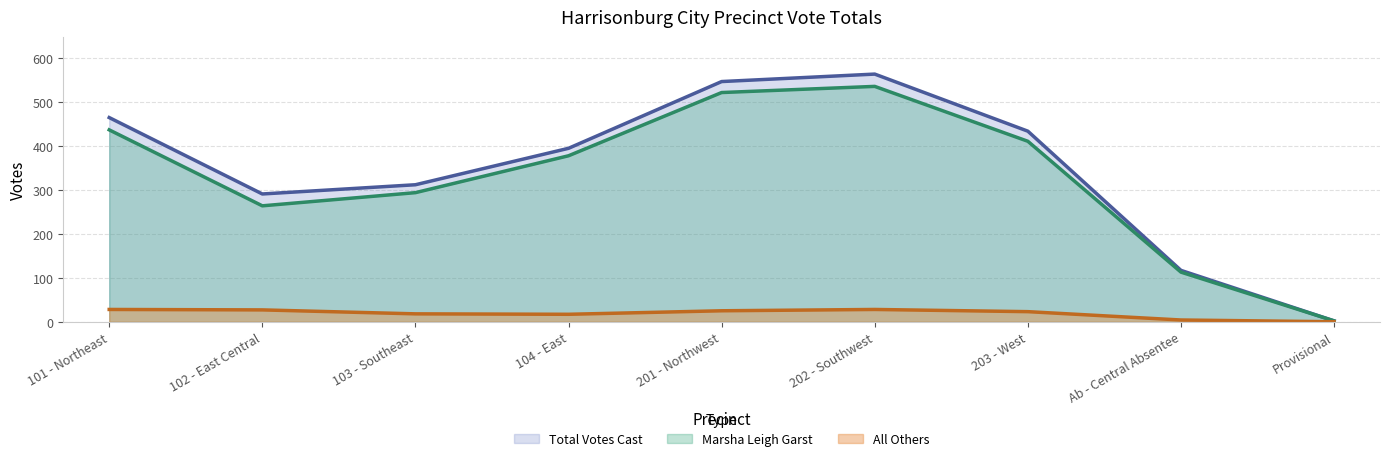

Which series has the largest range (max minus min)?

Total Votes Cast